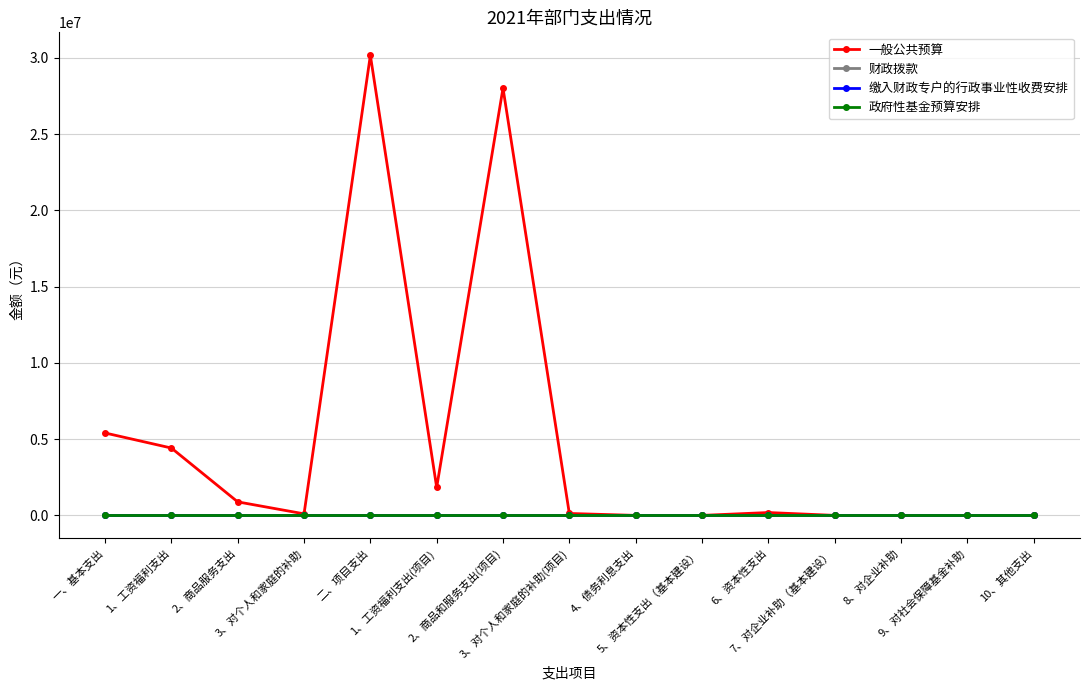

What is the spread (max minus min) of values at 二、项目支出?

30167765